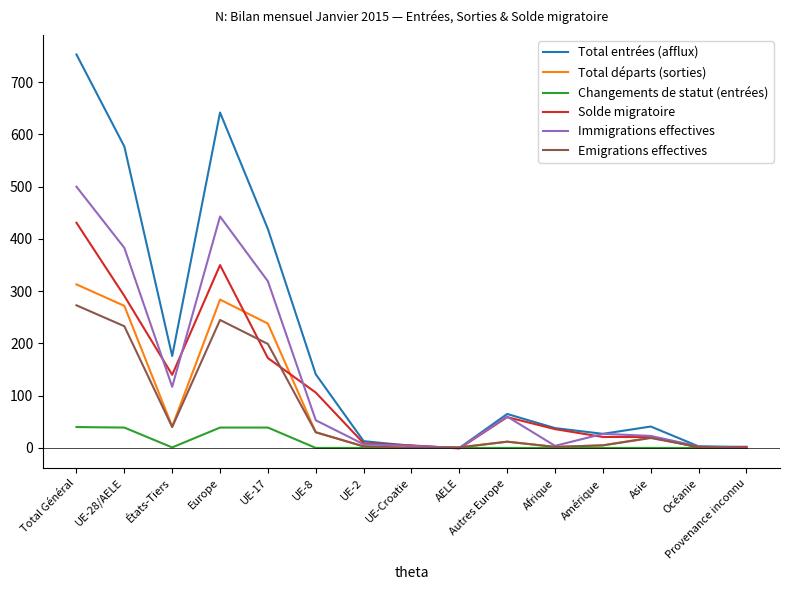

List the series in order of their peak value, highest first.

Total entrées (afflux), Immigrations effectives, Solde migratoire, Total départs (sorties), Emigrations effectives, Changements de statut (entrées)